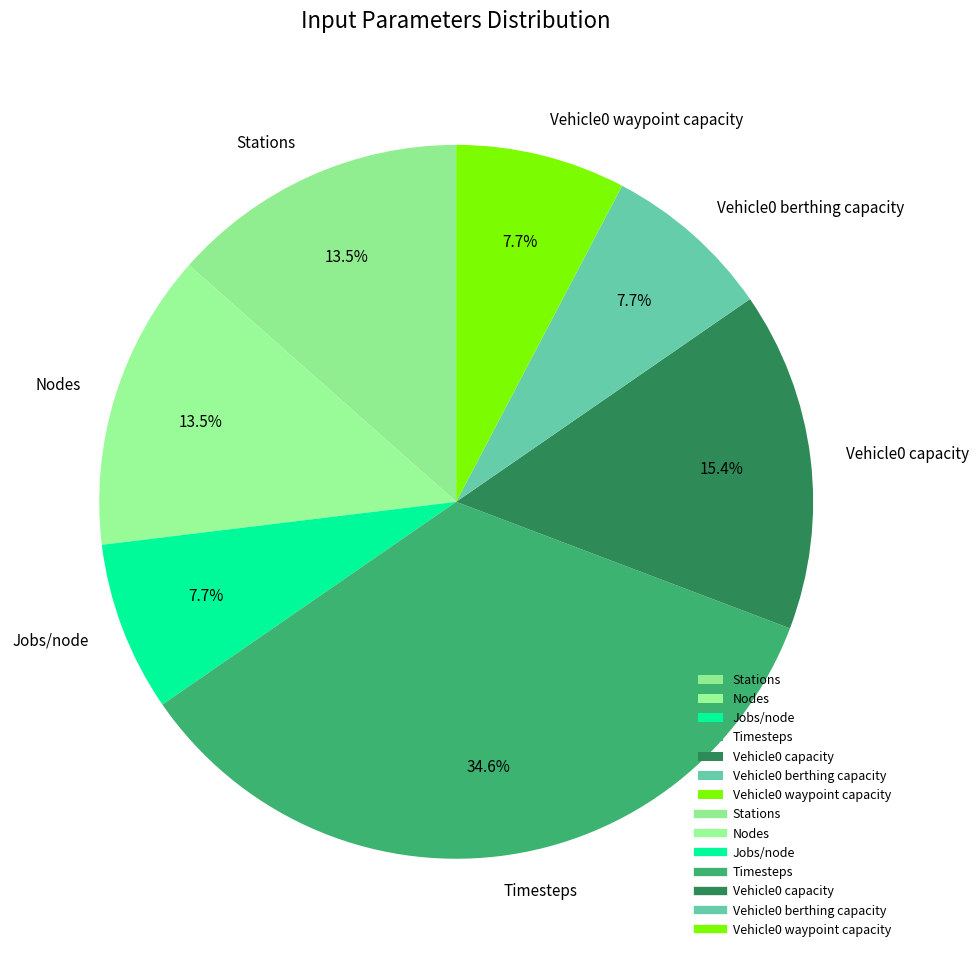

Is Vehicle0 waypoint capacity the majority of the pie?

No